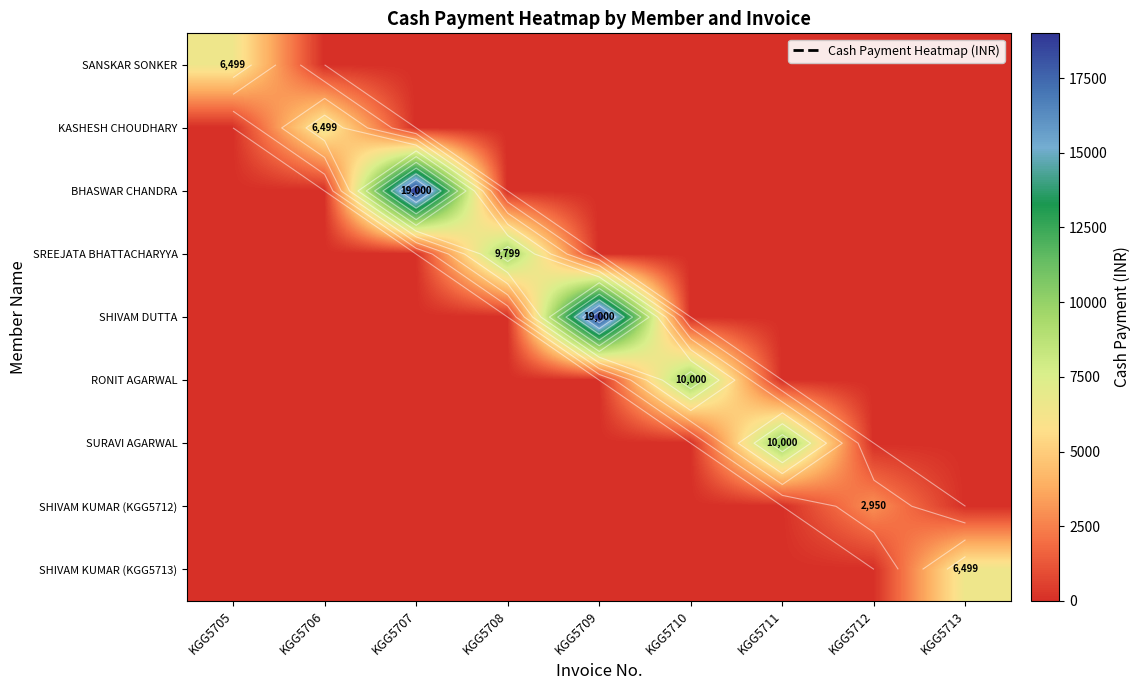

What is the total value across all series at KGG5712?

2950